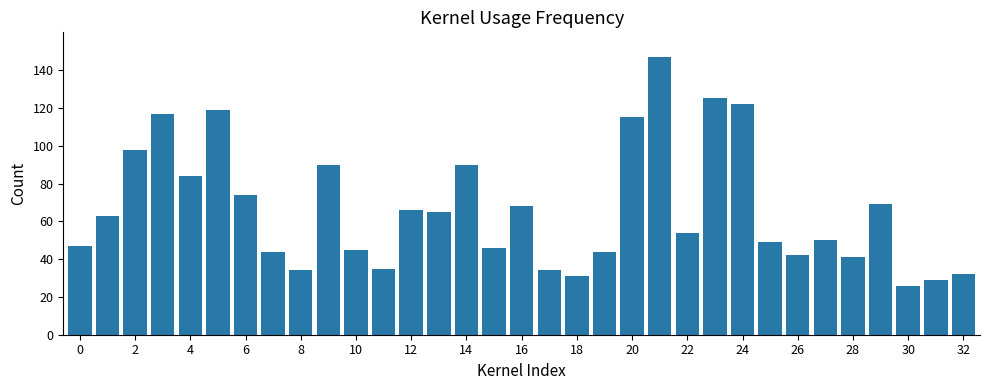

What is the minimum value shown in the chart?

26